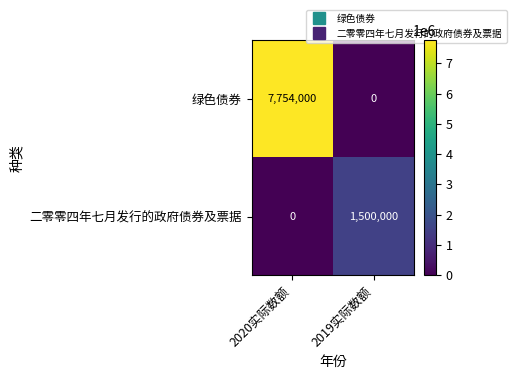

Which series has the widest spread of values?

绿色债券